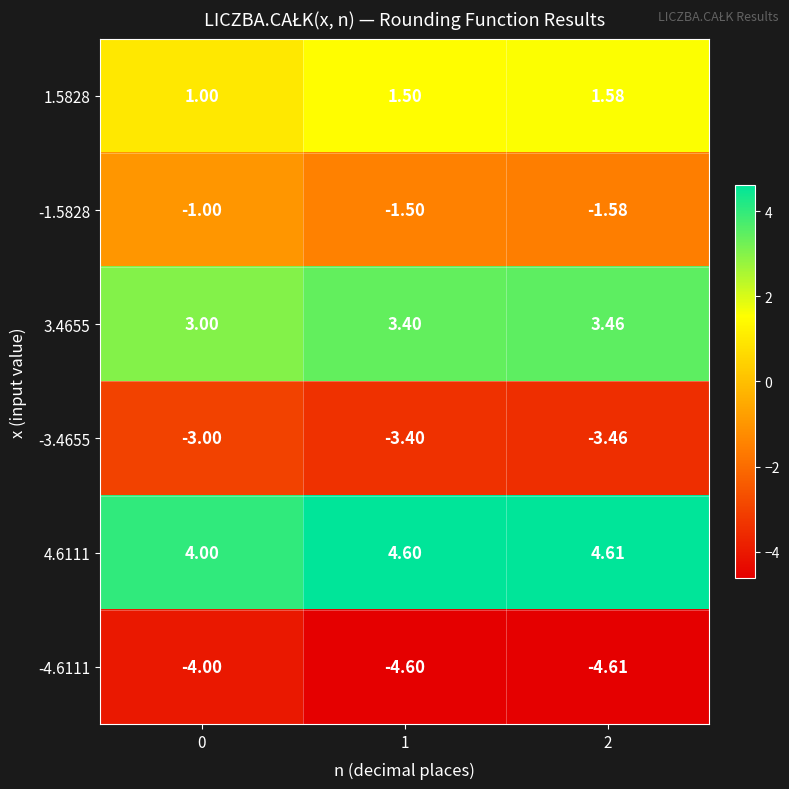

Count the number of data series in this chart.

6